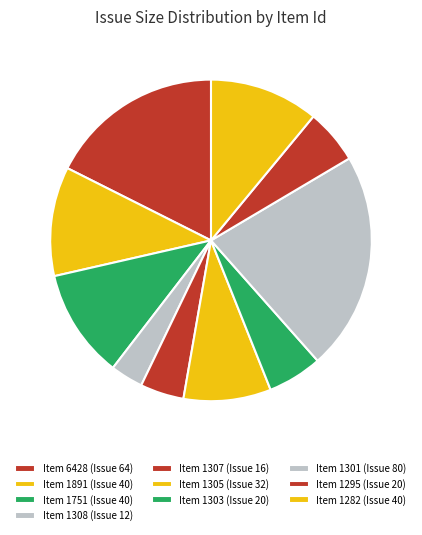

How many segments does this pie chart have?

10